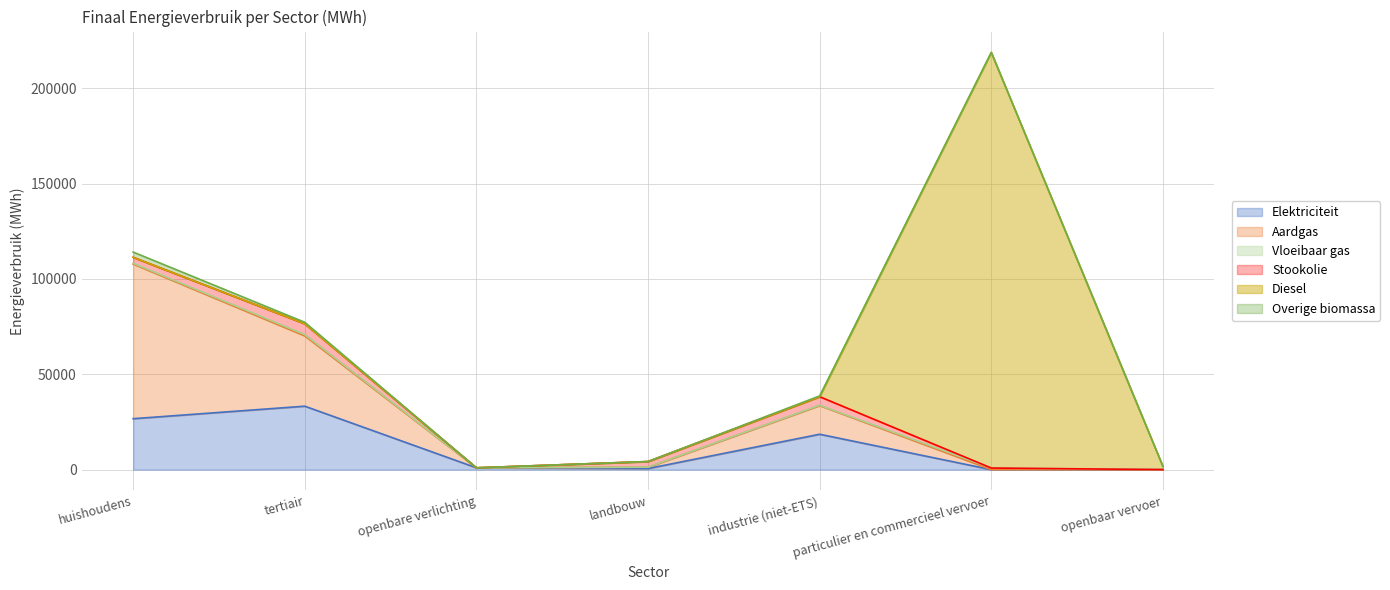

Does the chart display data point markers on the line(s)?

No